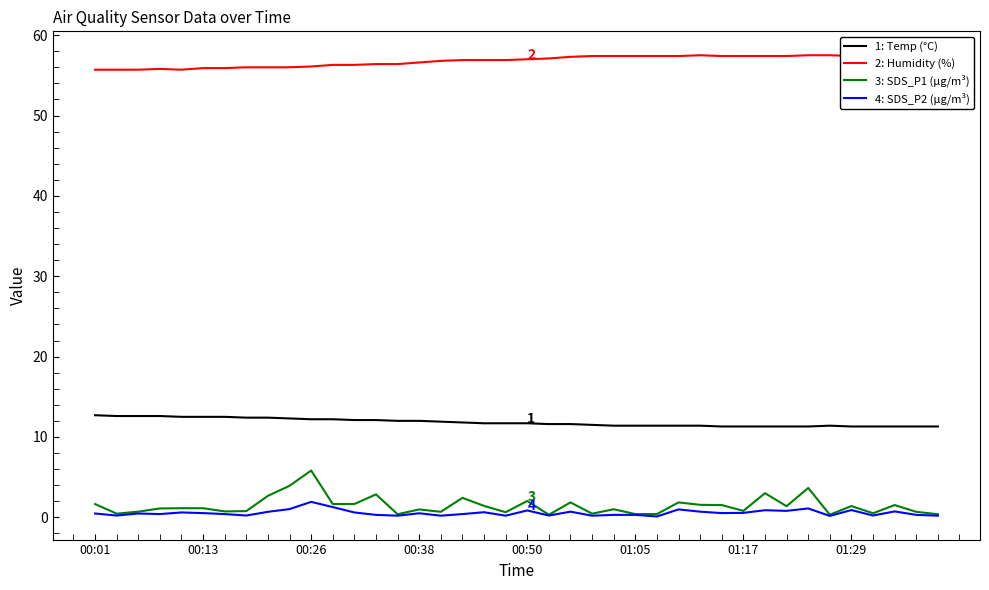

True or false: 2: Humidity (%) and 4: SDS_P2 (µg/m³) cross at least once.

False